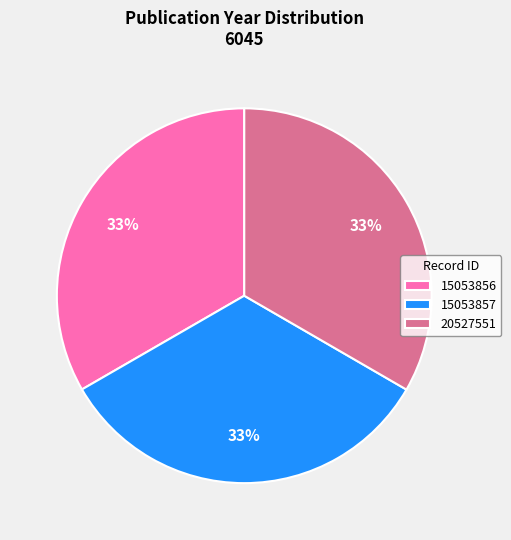

The 20527551 slice represents 25% of the pie. True or false?

False